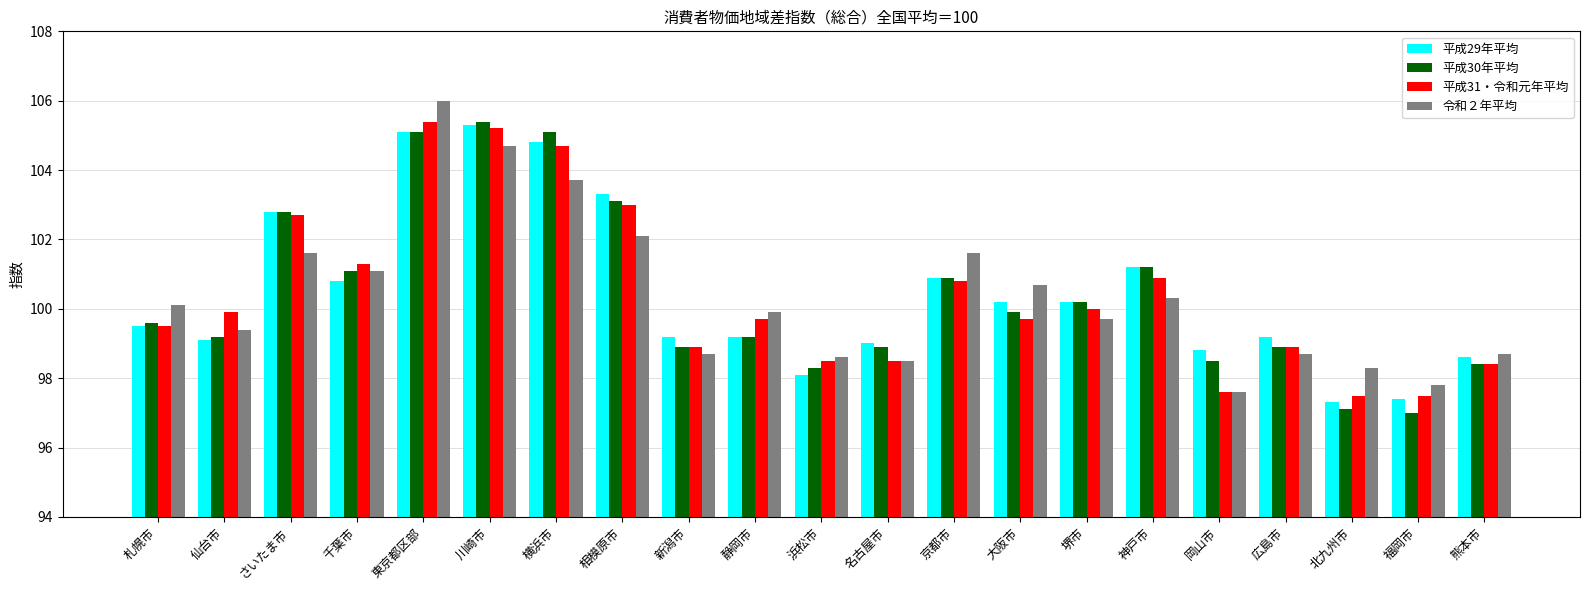

The value of 平成30年平均 at 岡山市 is 98.5. True or false?

True